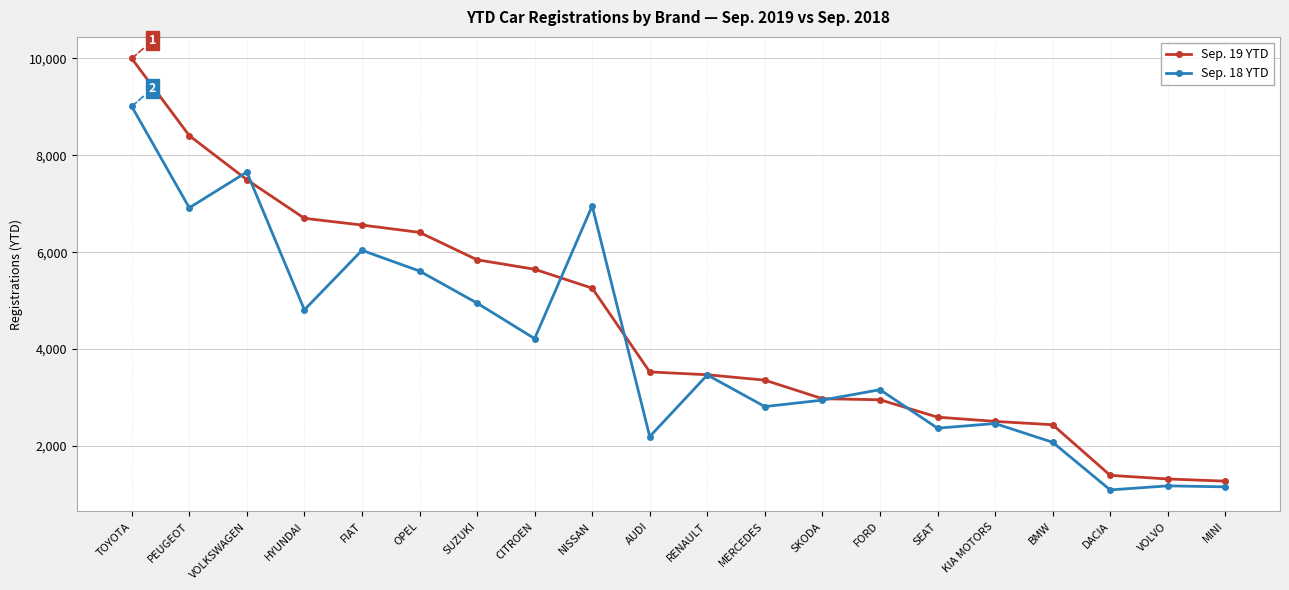

Rank the series by their maximum value, from lowest to highest.

Sep. 18 YTD, Sep. 19 YTD